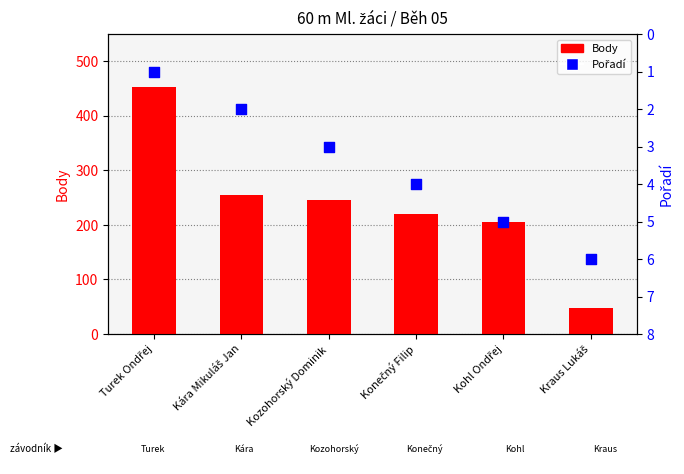

Is the value of Body at Kozohorský Dominik greater than the value of Pořadí at Konečný Filip?

Yes